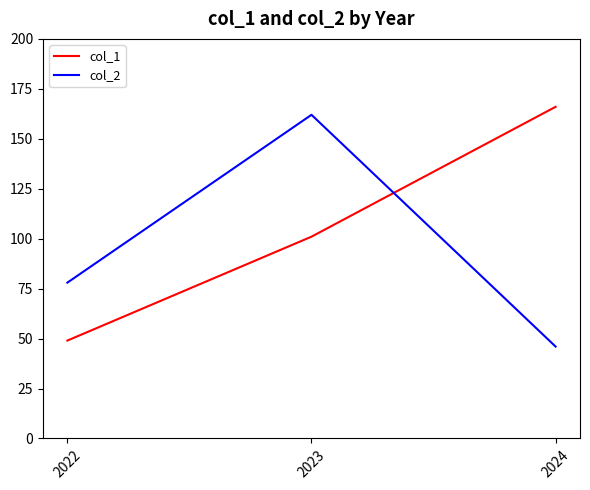

Reading left to right, extract all data points from this chart.

col_1: 49	101	166
col_2: 78	162	46